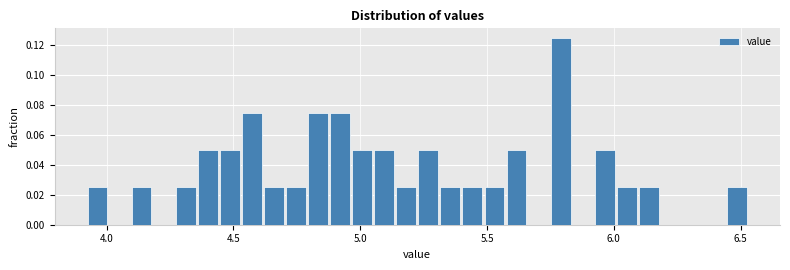

Around what value on the x-axis is the tallest bar? Give the approximate position of its centre, as read against the axis.

5.80